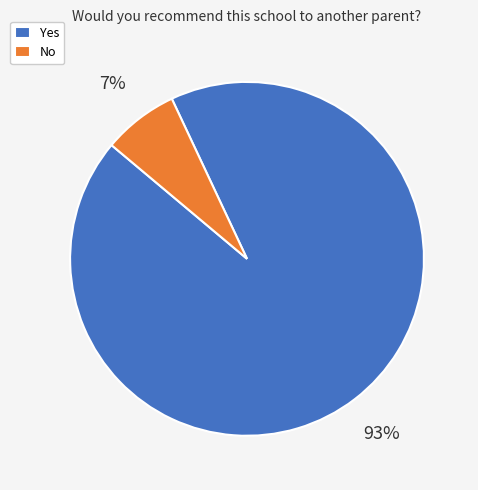

Which category has the smallest portion of the pie?

No